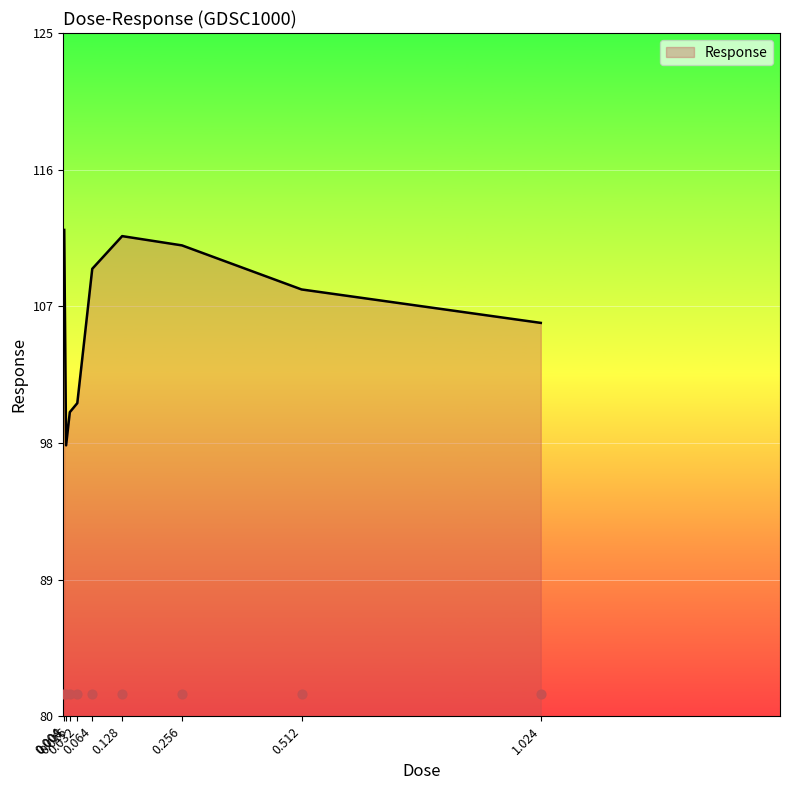

Which has a higher value, 0.008 or 0.032?

0.032